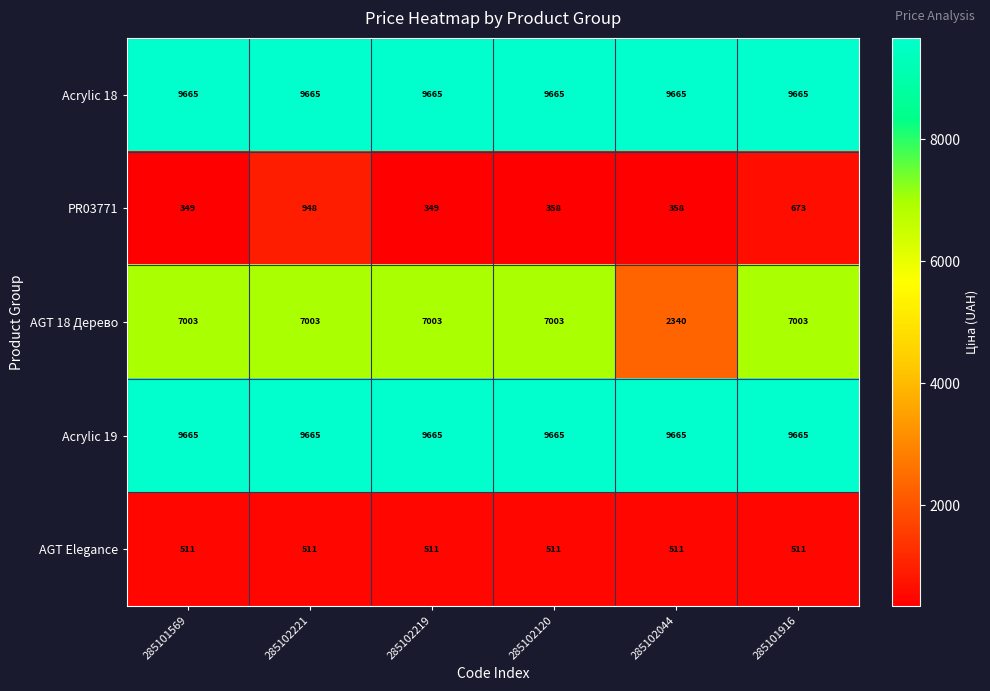

At which category is the sum across all series the highest?

285102221